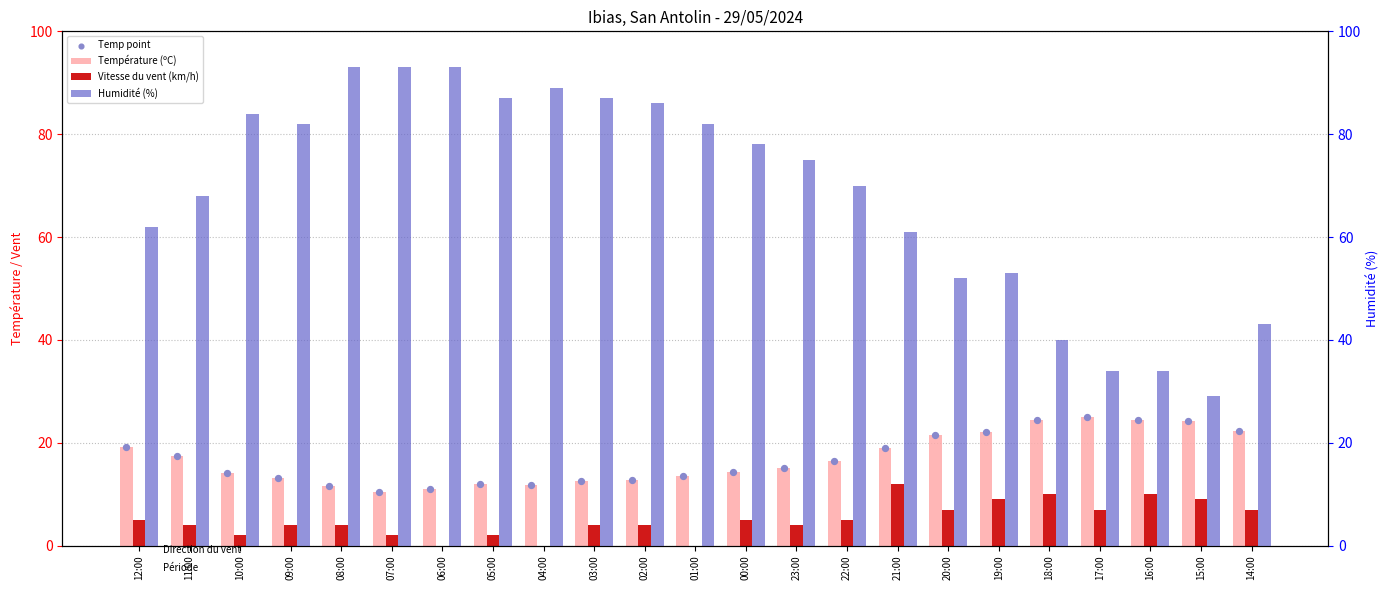

Which series contains the highest Y value?

Humidité (%)